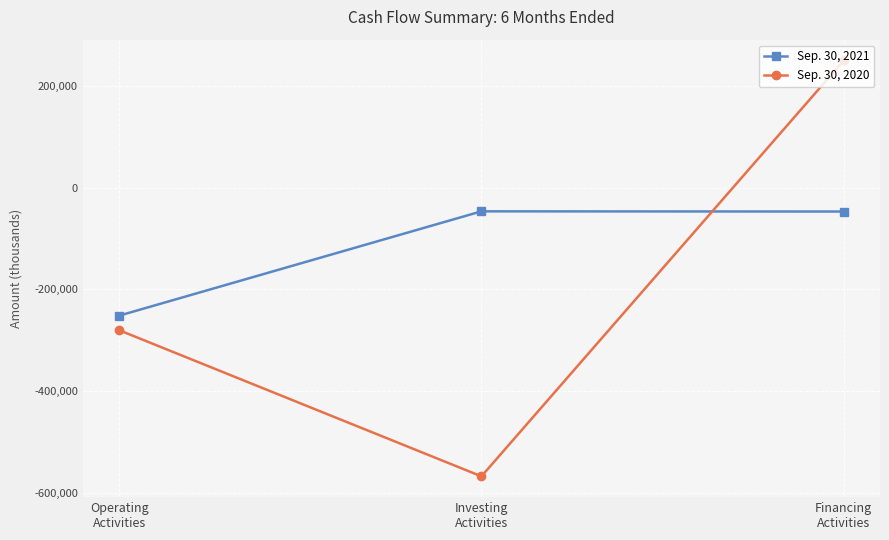

What is the label of the 3rd point from the right?

Operating
Activities